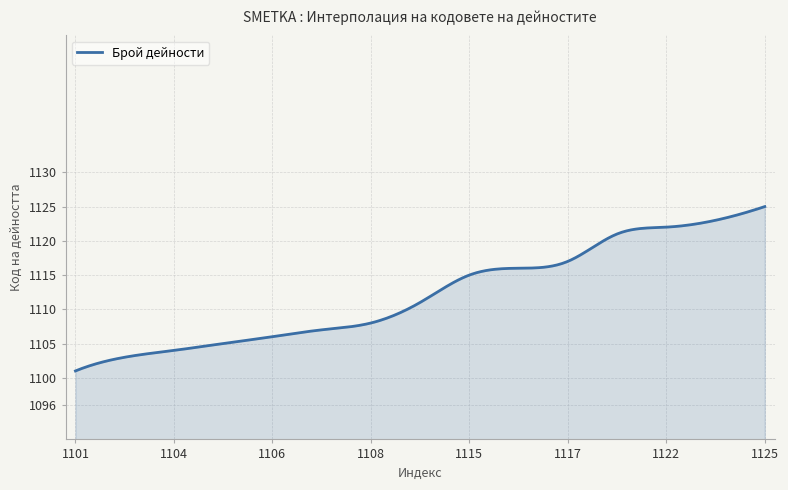

What is the difference between the maximum and minimum values?

24.0